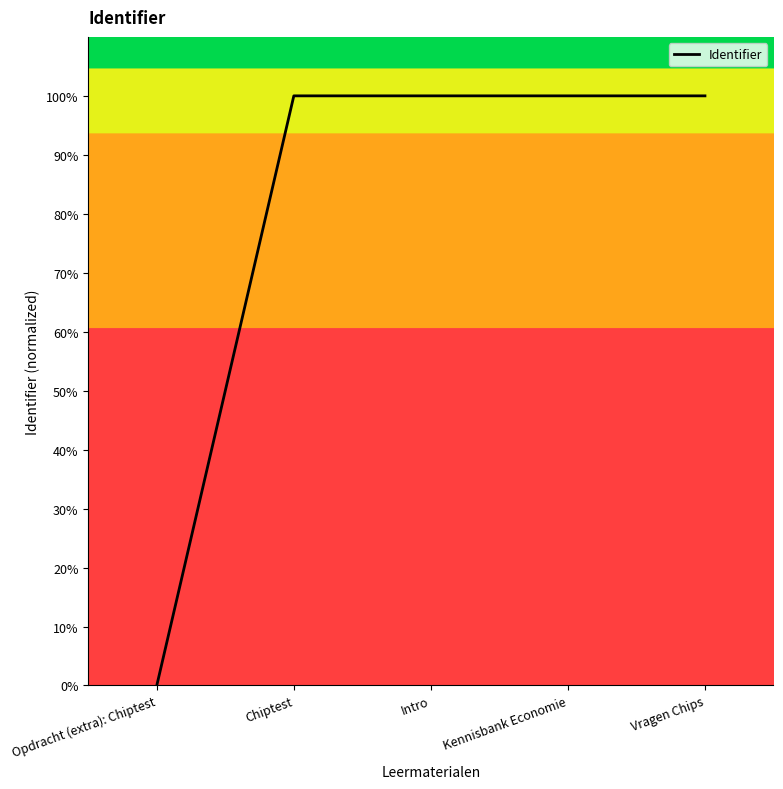

True or false: the data shows 100.0 at Chiptest.

True